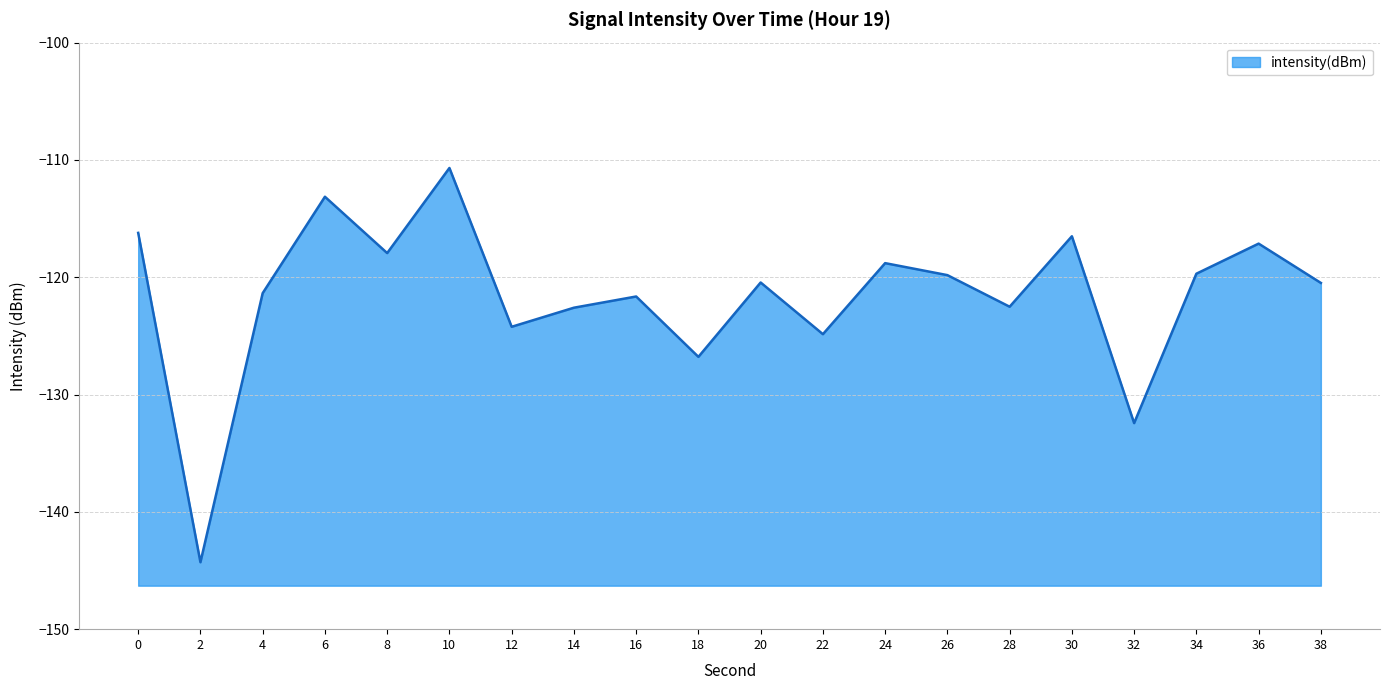

Reading right to left, list all the values displayed in this chart.

-120.5	-117.1	-119.7	-132.4	-116.5	-122.5	-119.8	-118.8	-124.9	-120.4	-126.8	-121.6	-122.6	-124.2	-110.7	-117.9	-113.1	-121.4	-144.3	-116.2